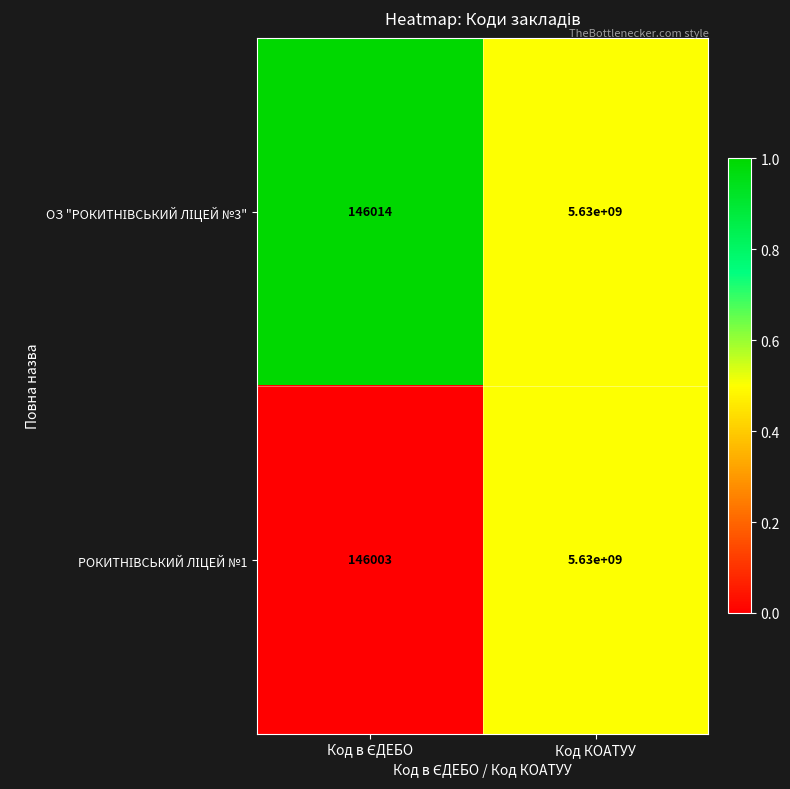

What is the maximum value shown in the chart?

5630000000